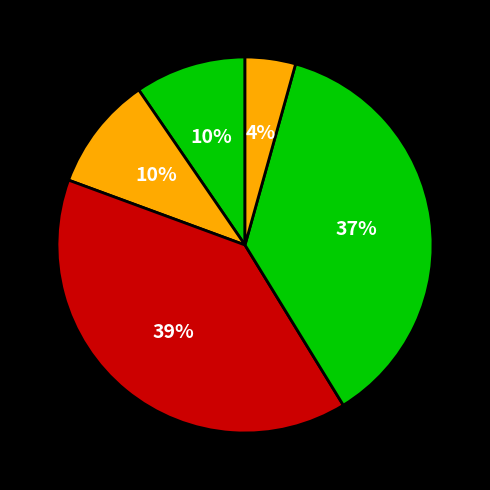

To the nearest percent, what is the difference between the largest and smallest slice percentages?

35%